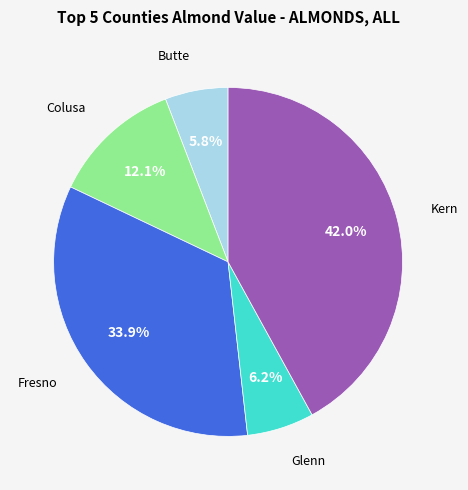

Is there a majority slice in this chart?

No